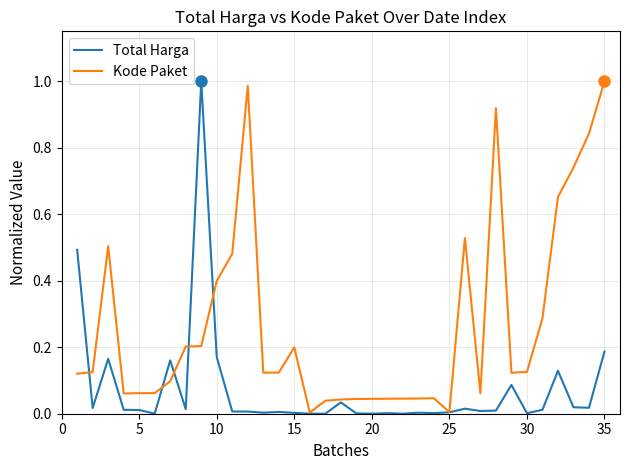

What are all the series names shown in the legend?

Total Harga, Kode Paket